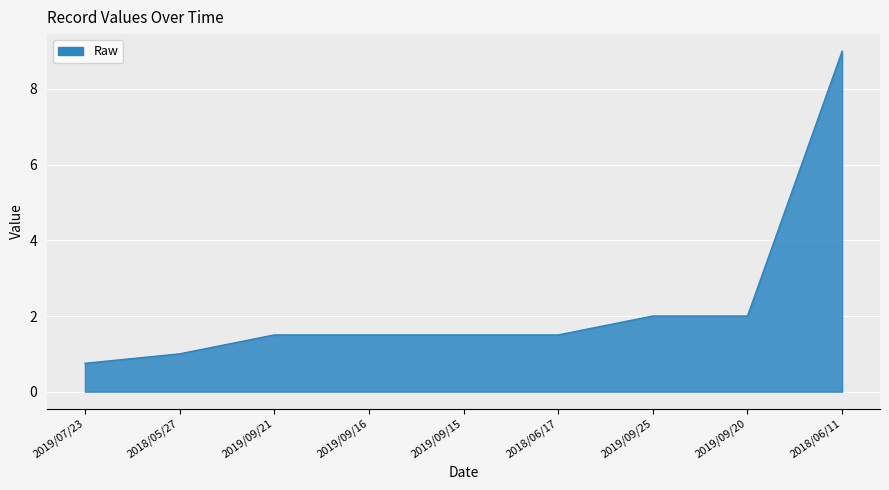

Approximately how many times larger is the value at 2019/09/15 compared to 2018/06/17?

1.0